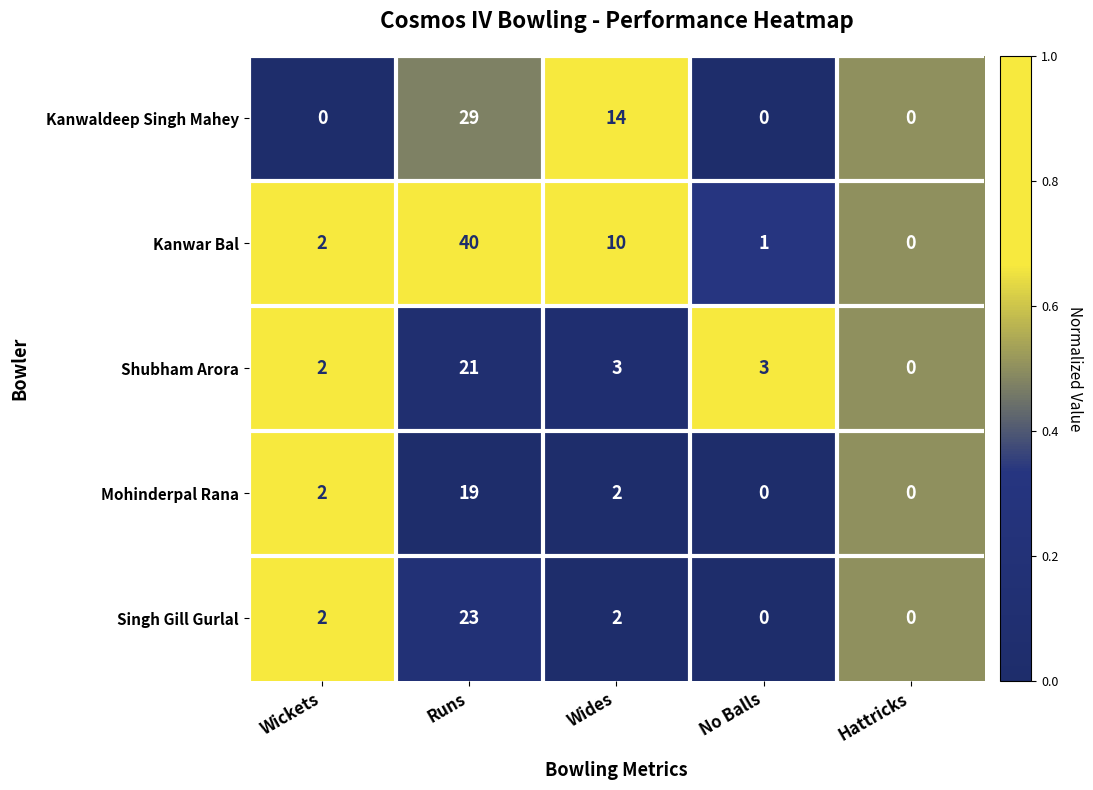

The Shubham Arora series shows 4 at Wickets. True or false?

False